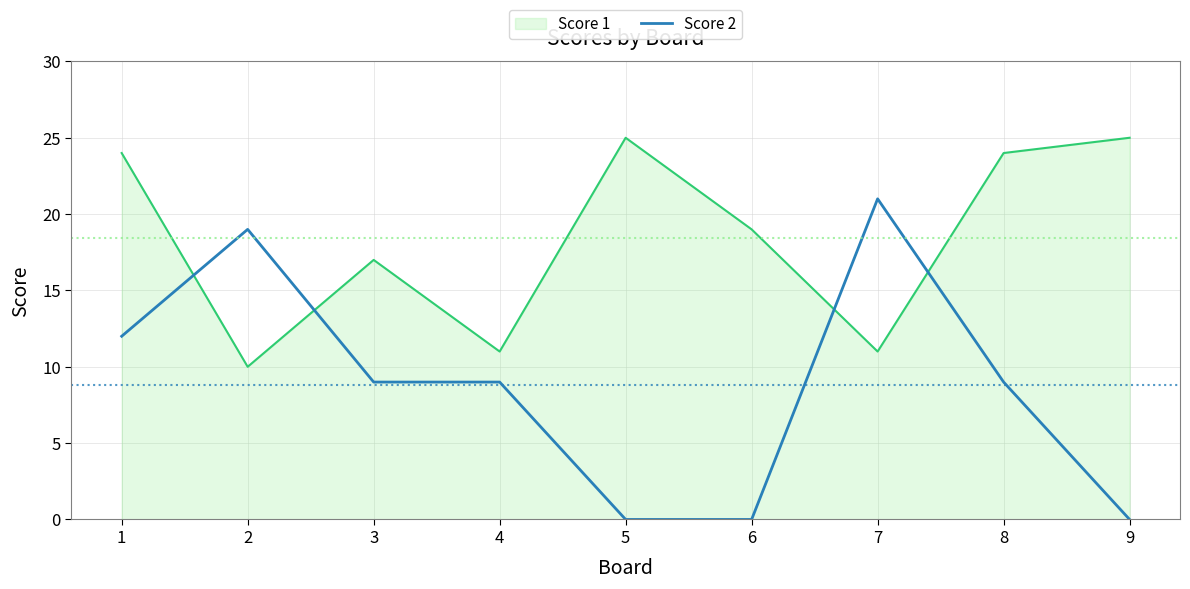

Rank the series by their maximum value, from lowest to highest.

Score 2, Score 1